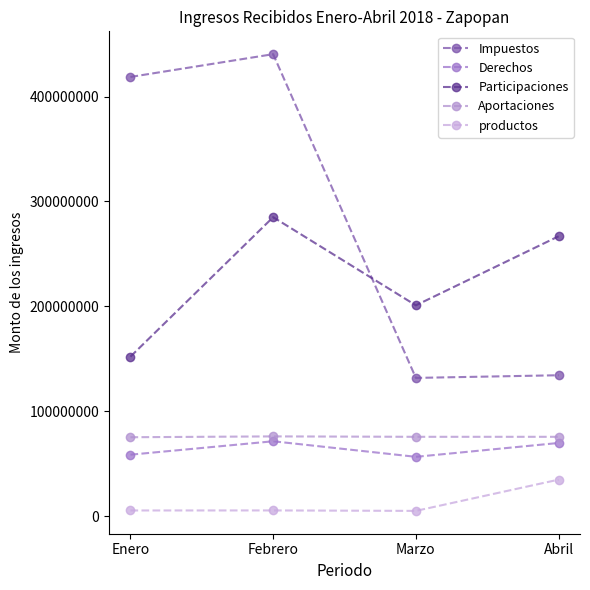

Which series changed the most between Enero and Abril?

Impuestos